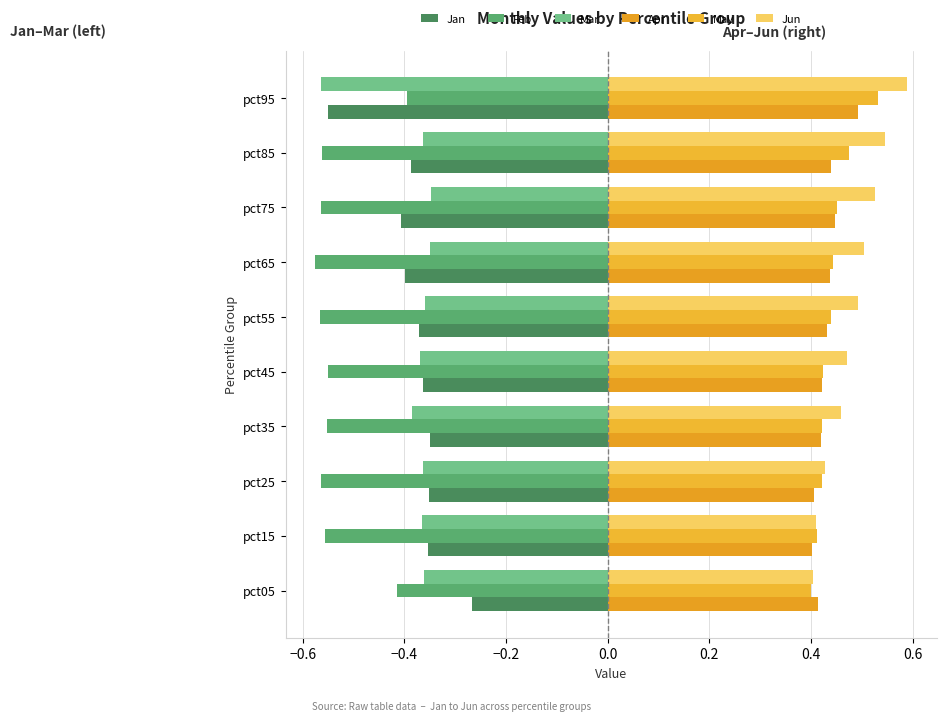

How many series are shown in this chart?

6